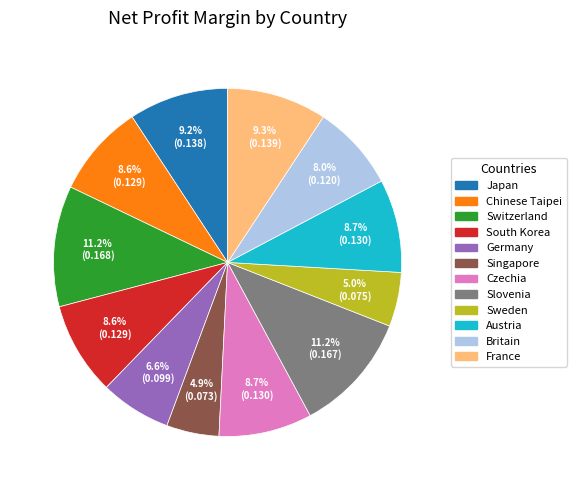

Is Singapore the majority of the pie?

No